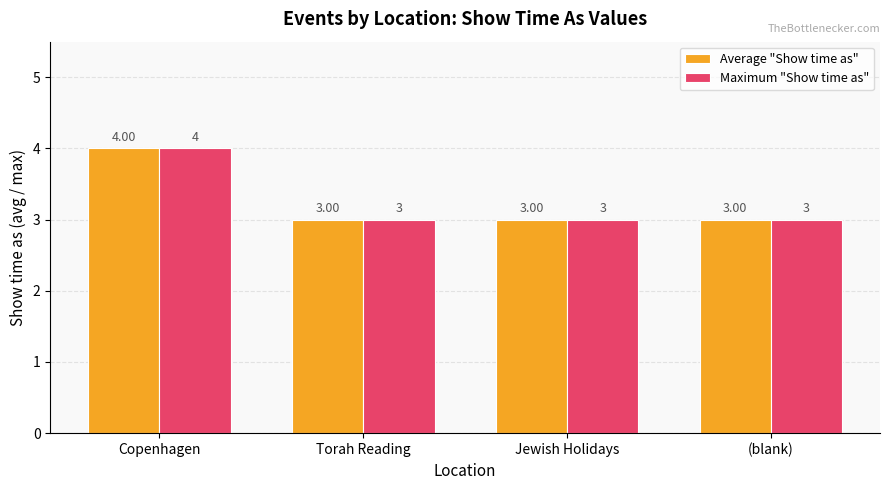

Reading left to right, transcribe all the data shown in this chart.

Average "Show time as": Copenhagen=4	Torah Reading=3	Jewish Holidays=3	(blank)=3
Maximum "Show time as": Copenhagen=4	Torah Reading=3	Jewish Holidays=3	(blank)=3